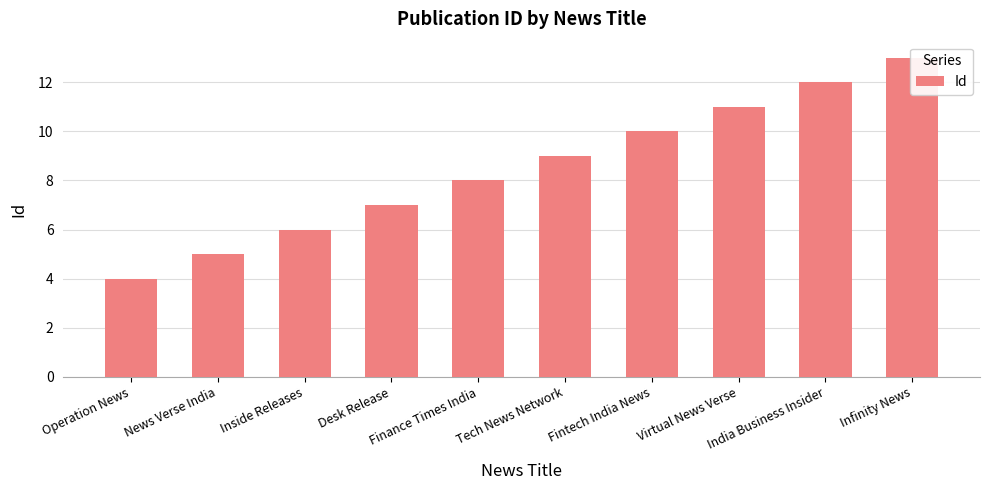

What is the value of the 1st bar from the left?

4